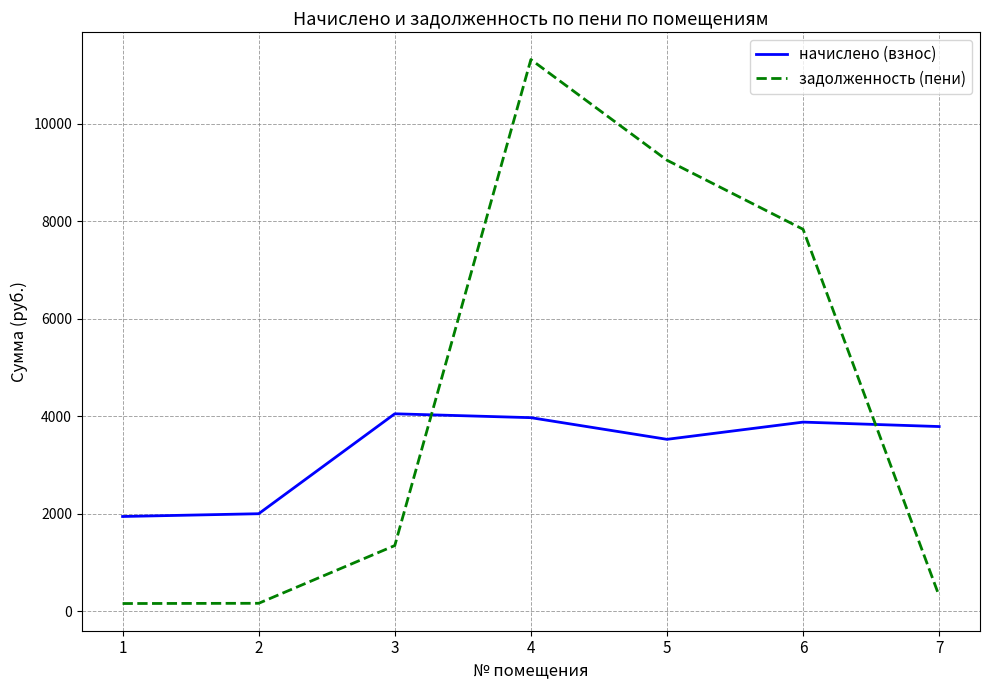

What is the sum of all начислено (взнос) values?

23185.9